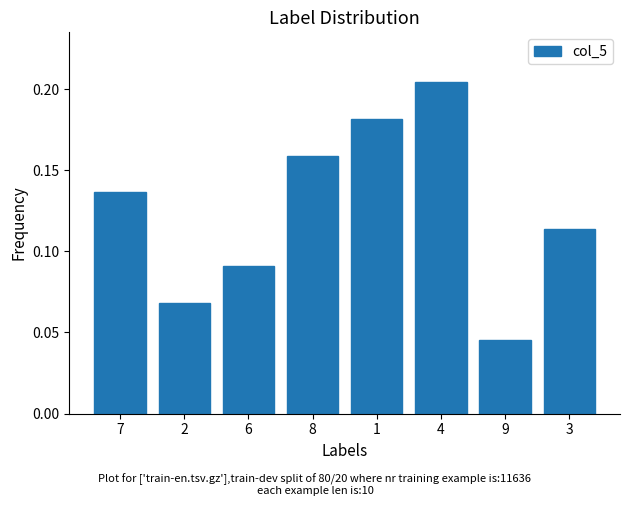

The value at 1 is 0.3. True or false?

False